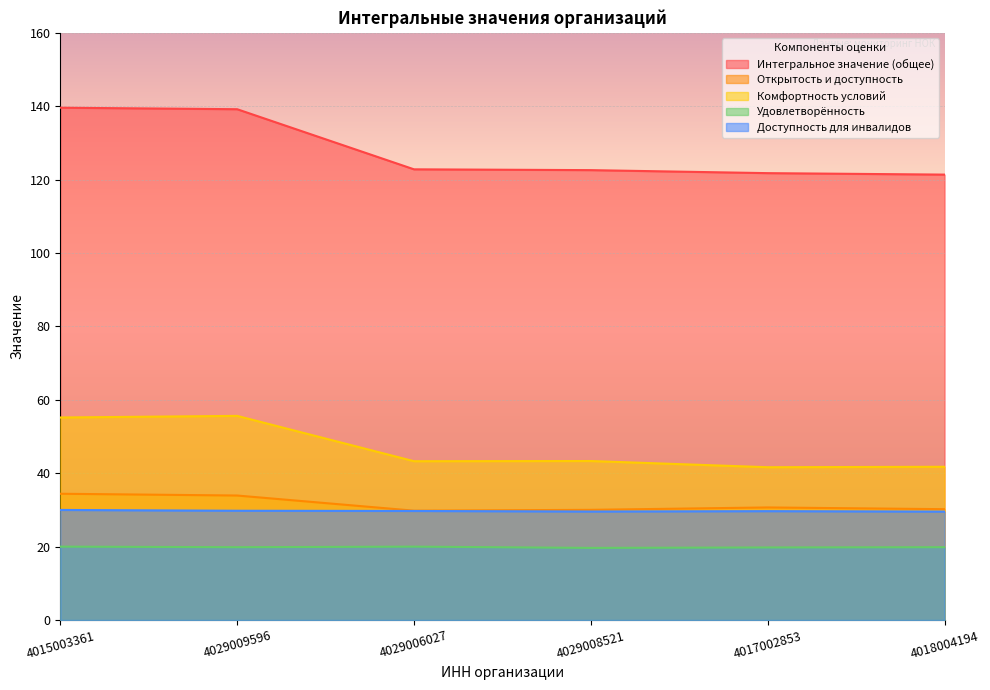

List the labels in order of Удовлетворённость value, smallest first.

4029008521, 4017002853, 4029009596, 4018004194, 4015003361, 4029006027